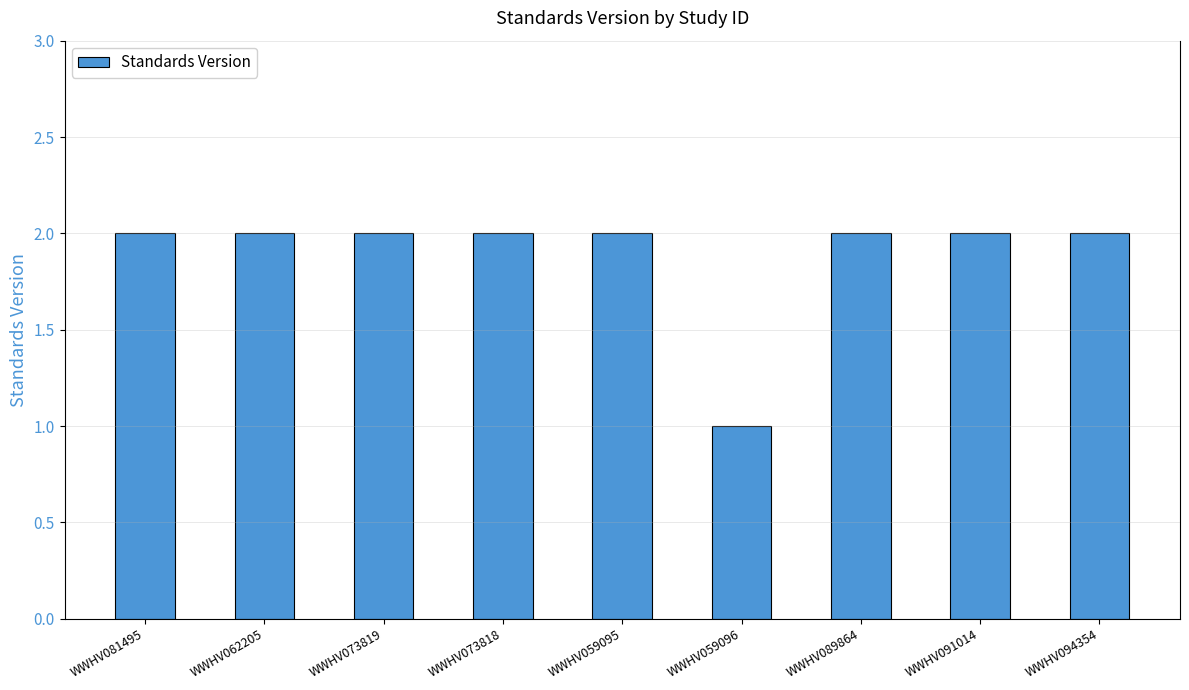

Approximately how many times larger is the value at WWHV091014 compared to WWHV062205?

1.0